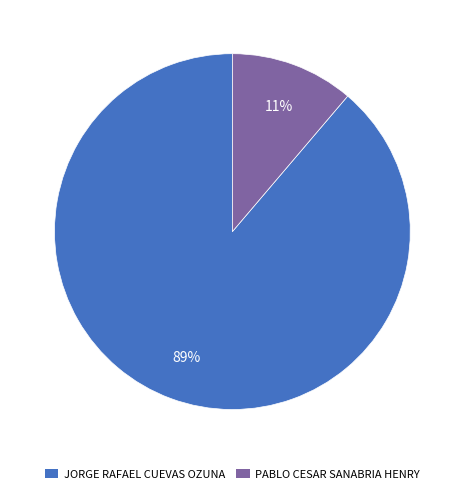

To the nearest percent, what is the combined percentage of PABLO CESAR SANABRIA HENRY and JORGE RAFAEL CUEVAS OZUNA?

100%